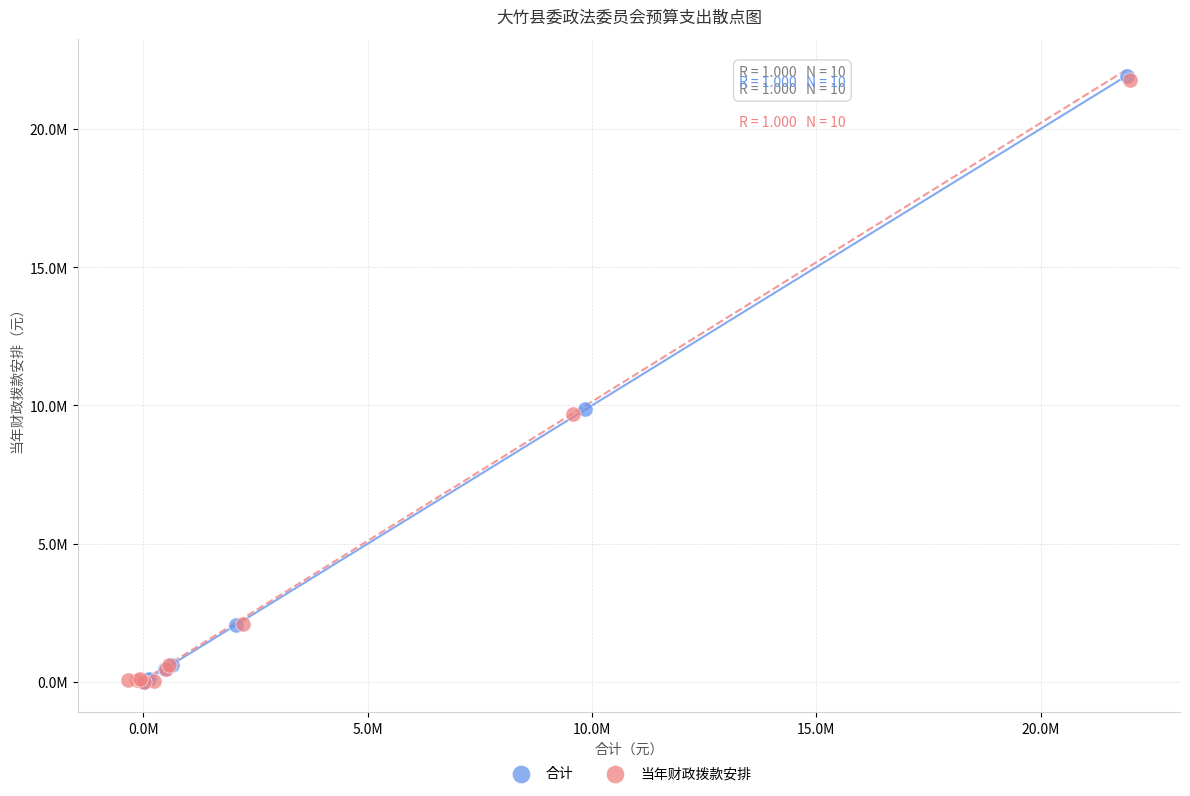

Which series has the widest spread of Y values?

合计